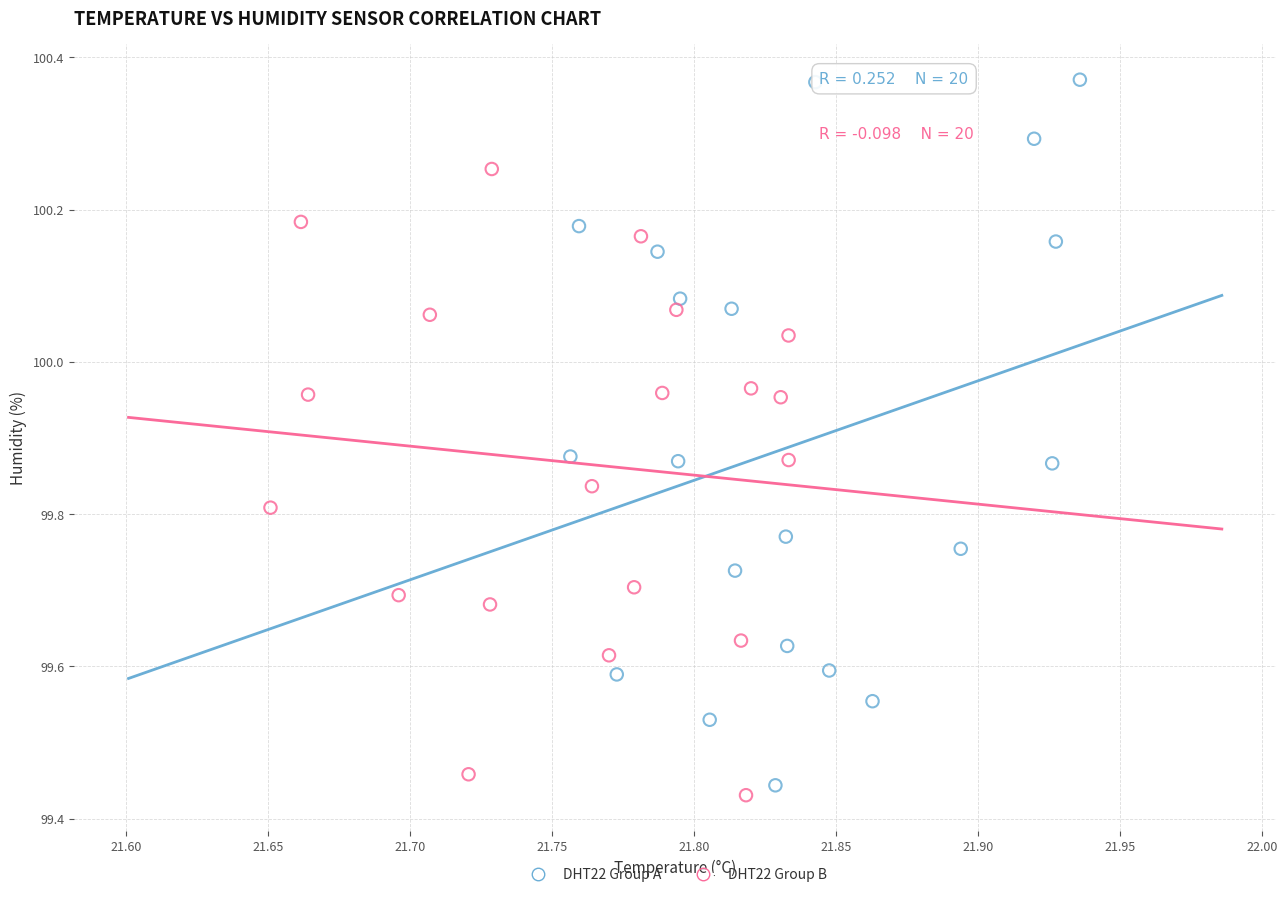

Which series contains the highest Y value?

DHT22 Group A